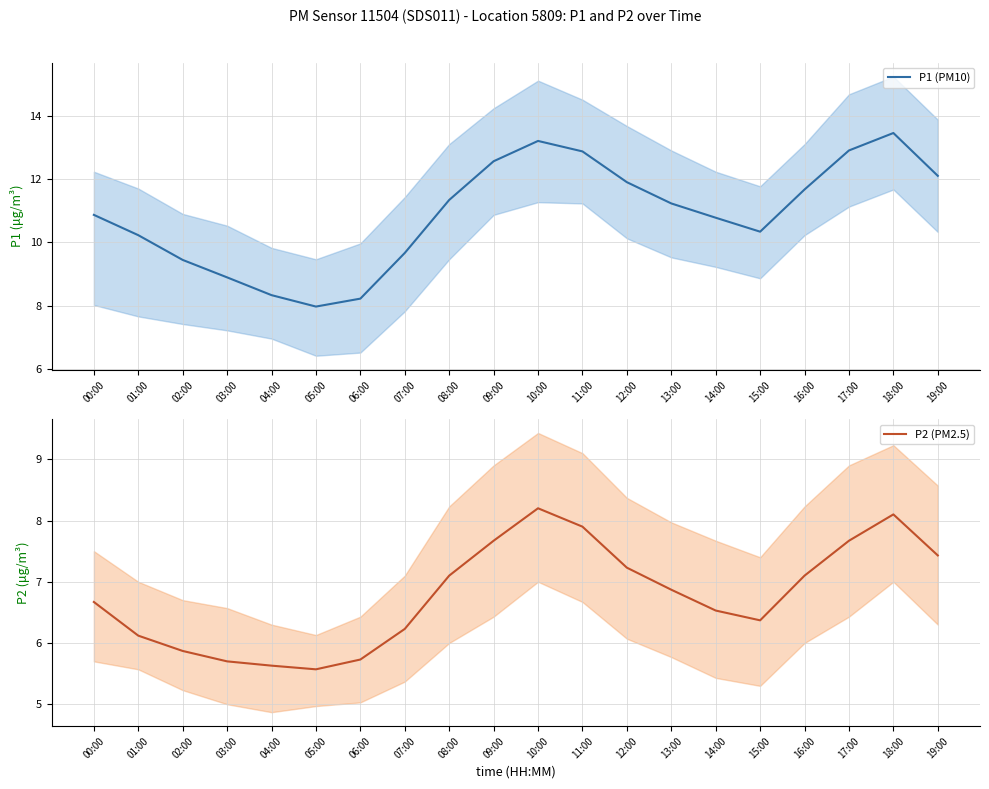

True or false: P1 (PM10) and P2 (PM2.5) cross at least once.

False